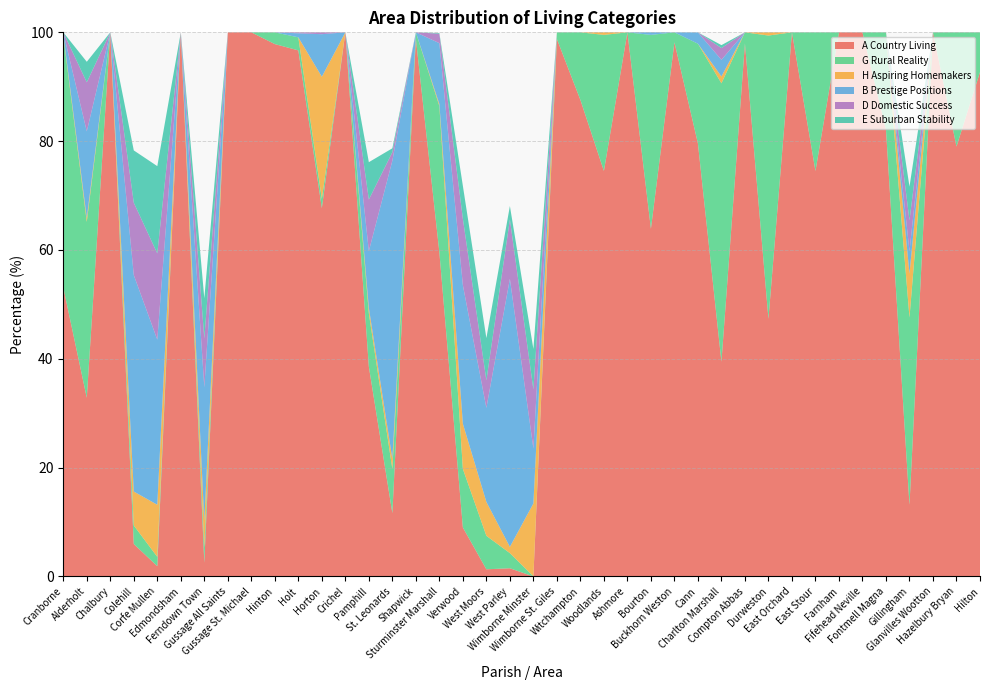

Reading left to right, extract all data points from this chart.

A Country Living: 53.1	32.8	100.0	6.0	1.9	100.0	2.5	100.0	100.0	97.8	96.7	67.7	100.0	38.6	11.6	98.8	59.6	9.0	1.3	1.5	0.0	98.8	87.6	74.5	100.0	63.9	98.2	79.6	39.5	98.0	47.3	100.0	74.5	100.0	100.0	82.1	13.2	100.0	79.0	92.7
G Rural Reality: 46.3	32.3	0.0	3.4	1.7	0.0	2.8	0.0	0.0	2.2	2.4	1.7	0.0	9.8	8.1	1.2	26.9	10.8	6.2	2.8	0.0	1.2	12.4	25.0	0.0	35.6	1.8	18.3	51.2	2.0	52.1	0.0	25.5	0.0	0.0	17.9	34.4	0.0	21.0	7.3
H Aspiring Homemakers: 0.3	0.7	0.0	6.2	9.6	0.0	5.0	0.0	0.0	0.0	0.0	22.4	0.0	1.0	1.9	0.0	0.4	8.3	6.2	1.1	13.4	0.0	0.0	0.5	0.0	0.0	0.0	0.0	1.3	0.0	0.6	0.0	0.0	0.0	0.0	0.0	8.1	0.0	0.0	0.0
B Prestige Positions: 0.3	15.9	0.0	39.8	30.3	0.0	24.5	0.0	0.0	0.0	0.7	7.8	0.0	10.5	54.8	0.0	11.2	25.5	17.3	49.2	10.1	0.0	0.0	0.0	0.0	0.5	0.0	2.1	3.1	0.0	0.0	0.0	0.0	0.0	0.0	0.0	4.1	0.0	0.0	0.0
D Domestic Success: 0.0	9.0	0.0	13.3	15.8	0.0	9.0	0.0	0.0	0.0	0.2	0.3	0.0	9.5	1.6	0.0	1.7	12.2	5.1	10.9	10.9	0.0	0.0	0.0	0.0	0.0	0.0	0.0	2.2	0.0	0.0	0.0	0.0	0.0	0.0	0.0	5.7	0.0	0.0	0.0
E Suburban Stability: 0.0	3.8	0.0	9.6	16.0	0.0	7.4	0.0	0.0	0.0	0.0	0.0	0.0	6.9	0.7	0.0	0.1	6.0	7.8	2.5	7.4	0.0	0.0	0.0	0.0	0.0	0.0	0.0	0.5	0.0	0.0	0.0	0.0	0.0	0.0	0.0	6.2	0.0	0.0	0.0